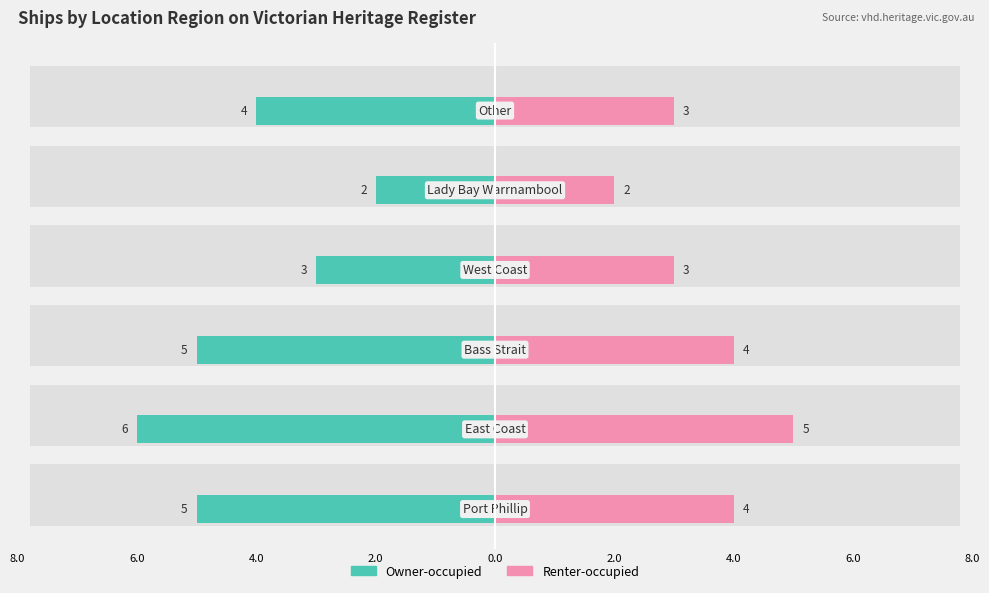

How many bars are there in each group?

2